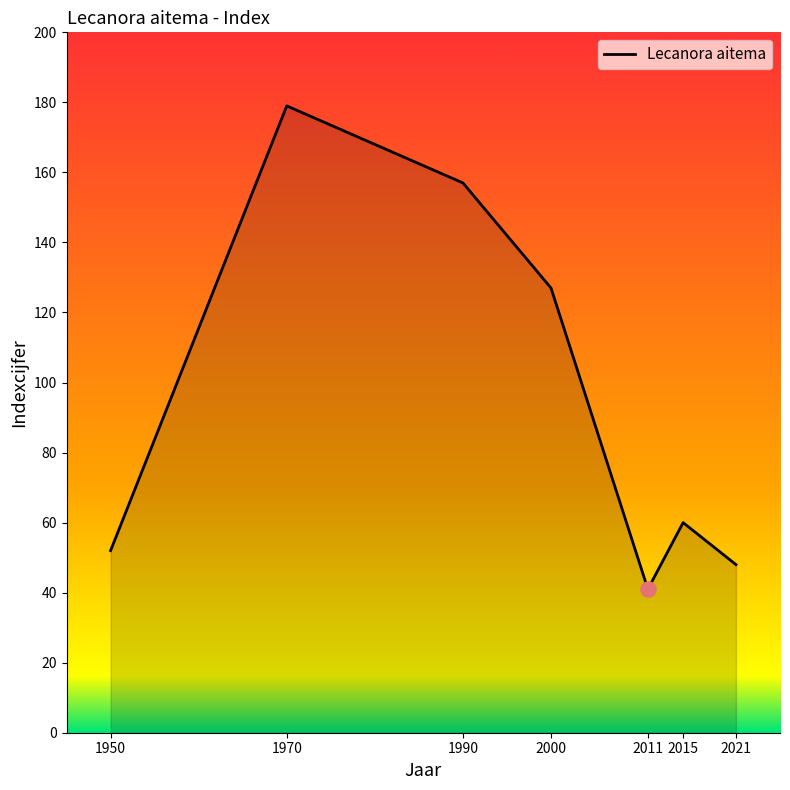

What is the change in value from 2011 to 2015?

+19